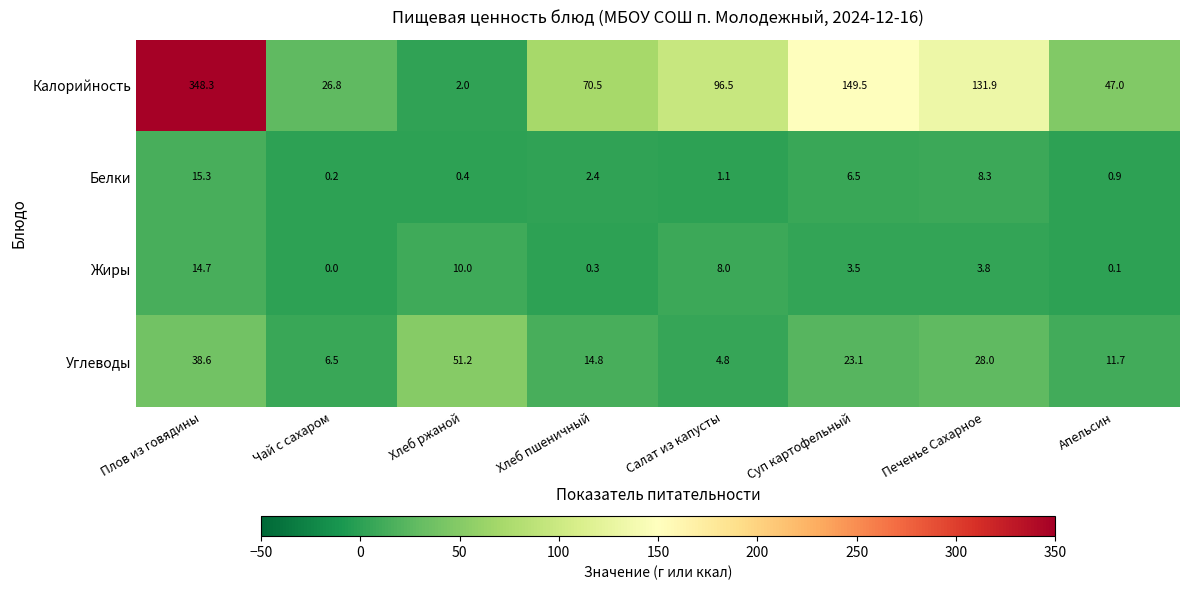

At which category does the chart reach its peak across all series?

Плов из говядины